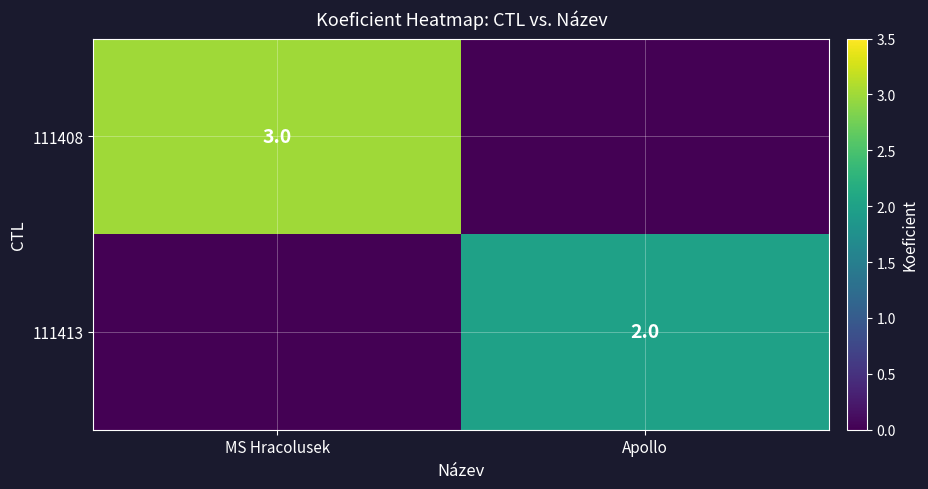

The value of 111413 at Apollo is 2. True or false?

True